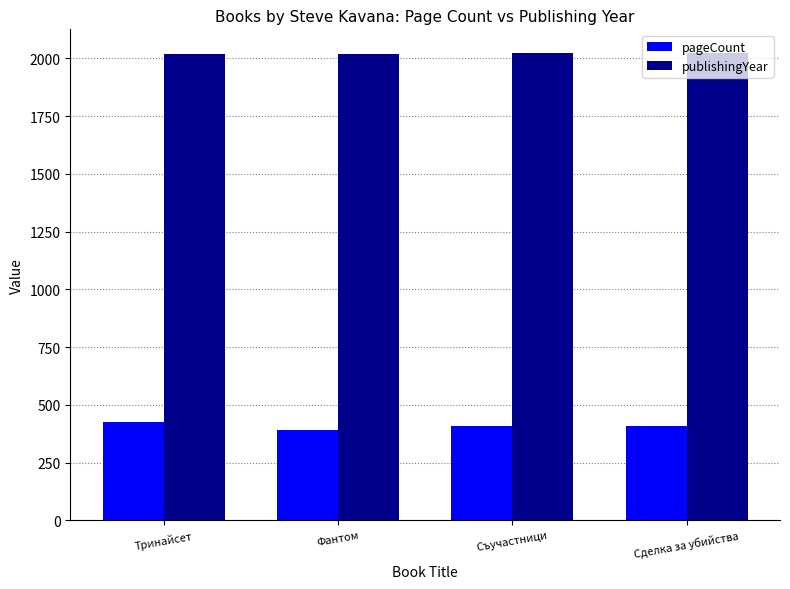

The value of pageCount at Фантом is 596. True or false?

False